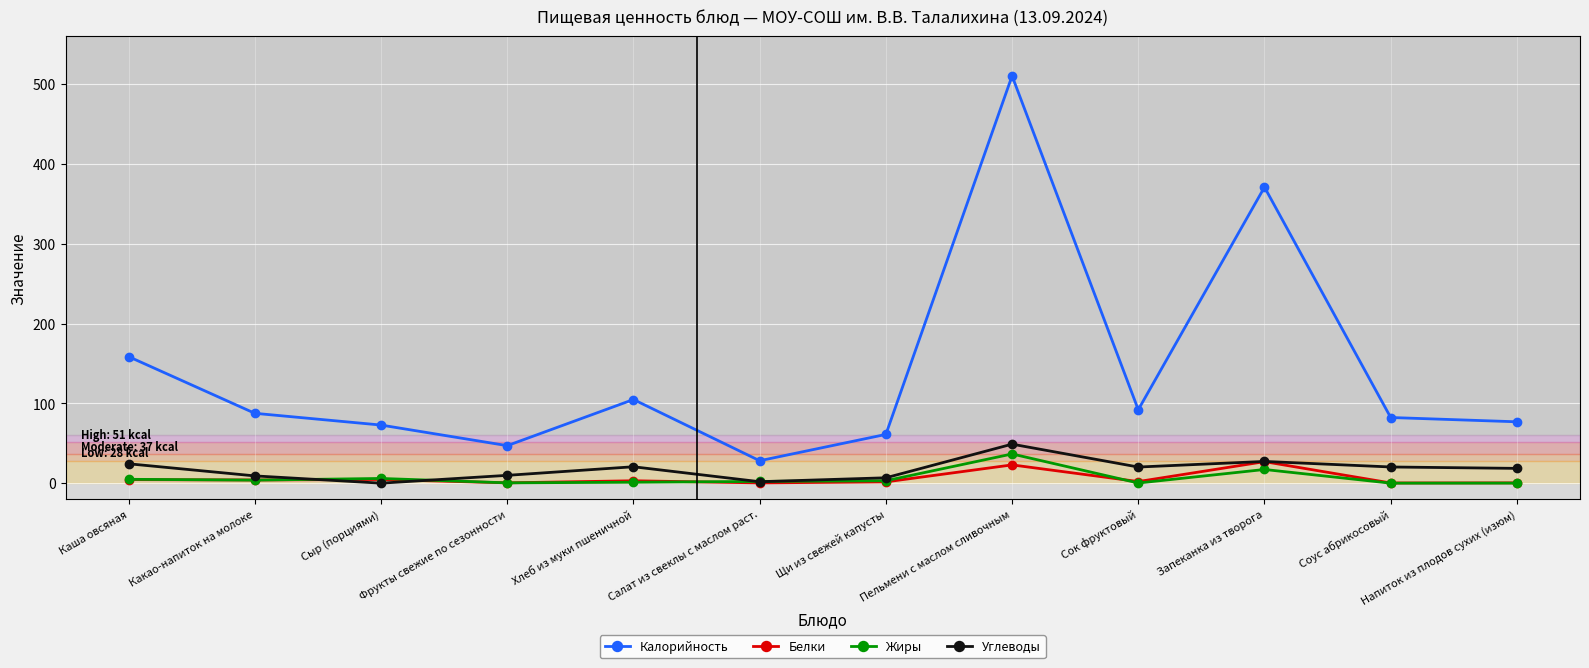

What is the difference between the second highest and second lowest values in the Углеводы series?

25.4